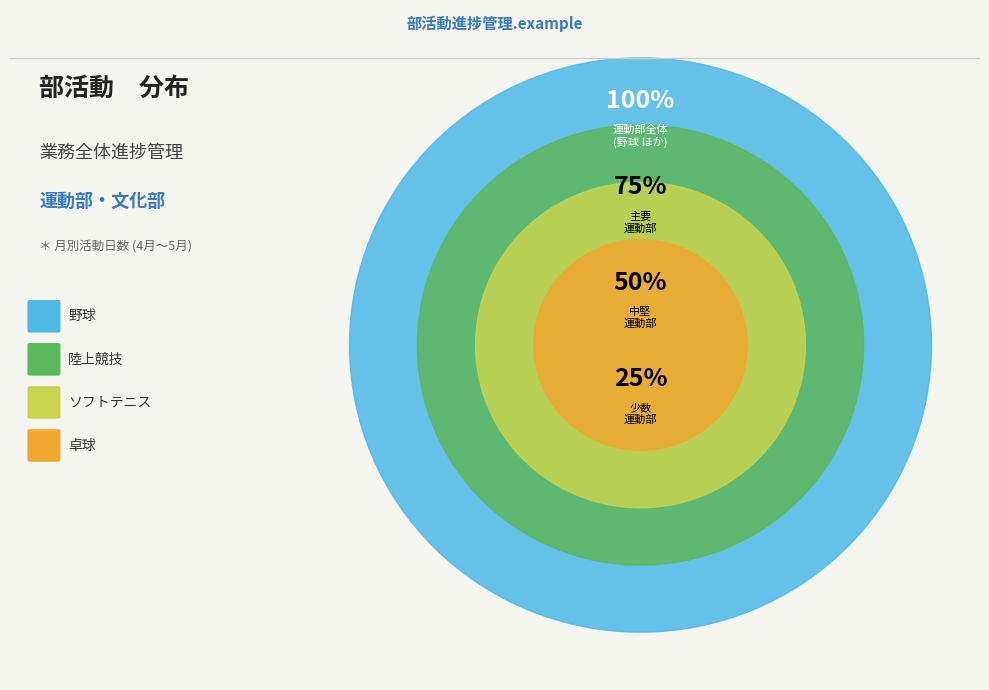

Count the number of slices in the pie.

4